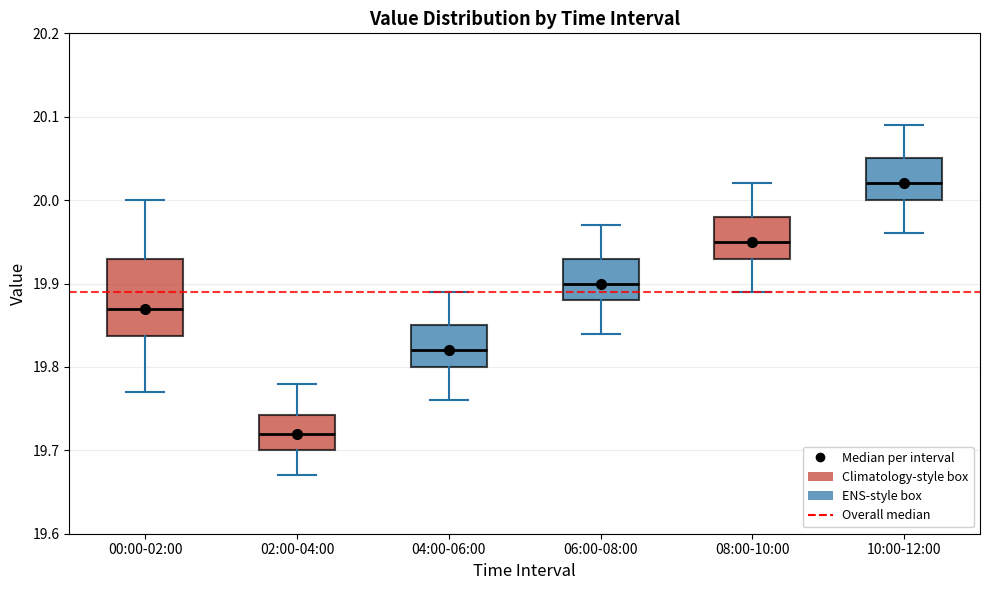

Which box is the tallest, from its lower edge to its upper edge?

00:00-02:00